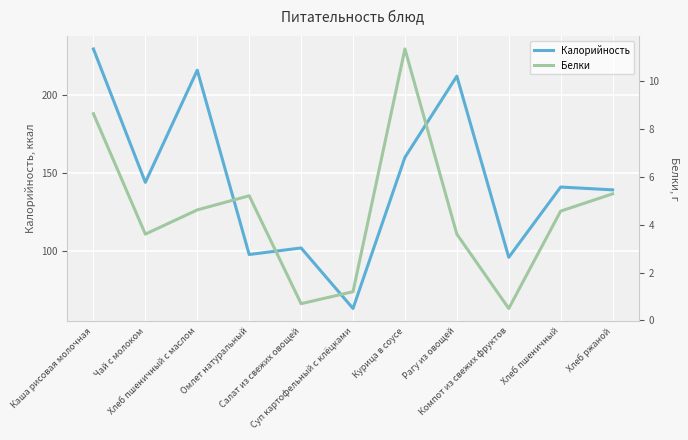

How many interior local valleys does the Калорийность series have?

4